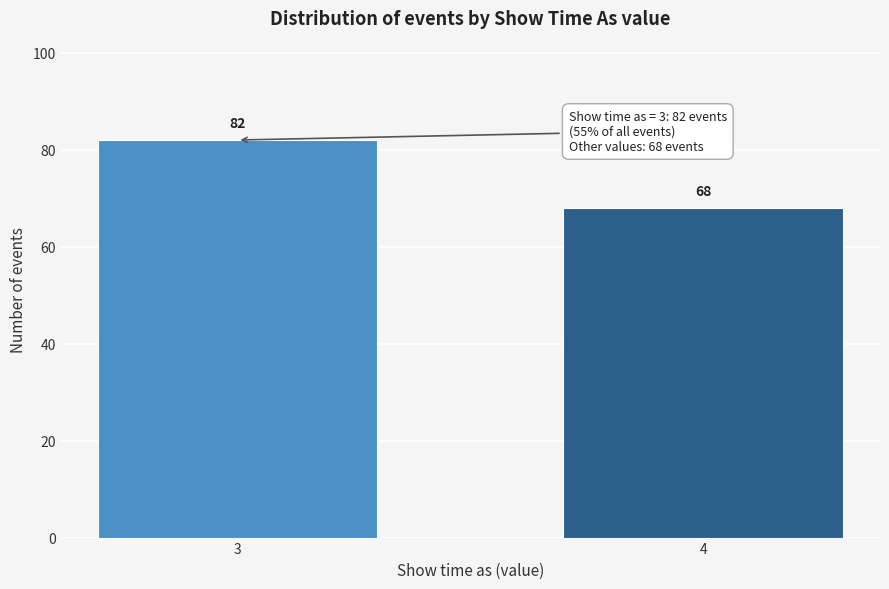

Reading left to right, list all the values displayed in this chart.

3=82	4=68